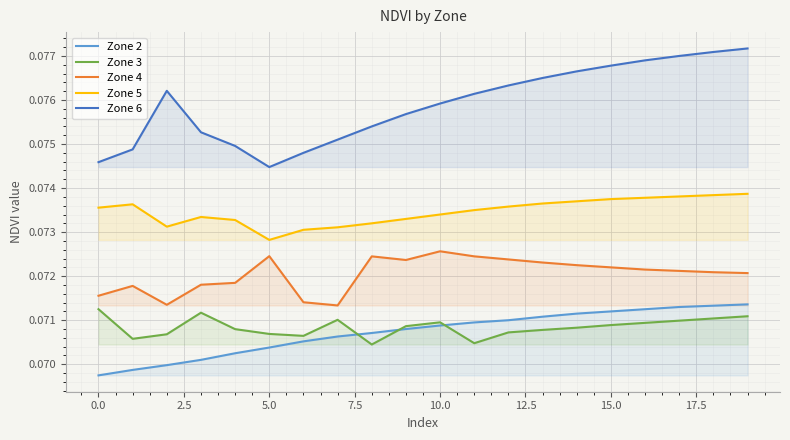

True or false: Zone 2 and Zone 5 intersect in this chart.

False